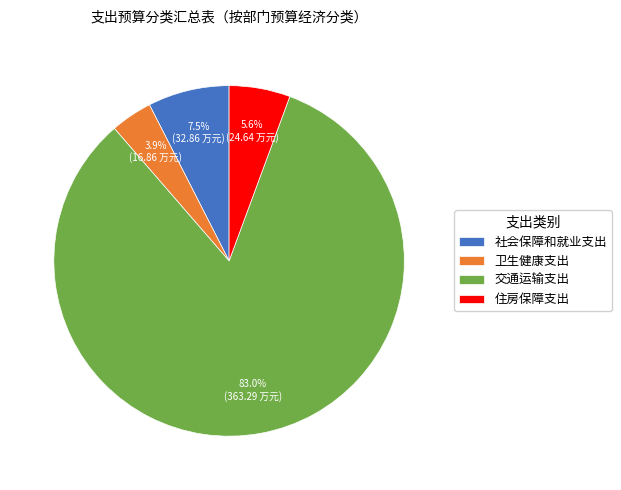

How many segments does this pie chart have?

4